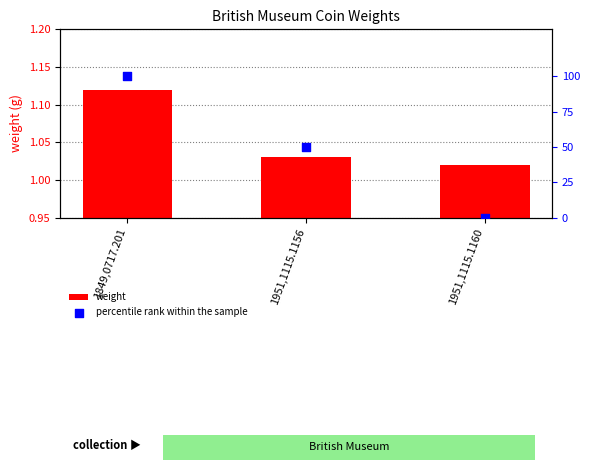

Which series contains the lowest Y value?

percentile rank within the sample